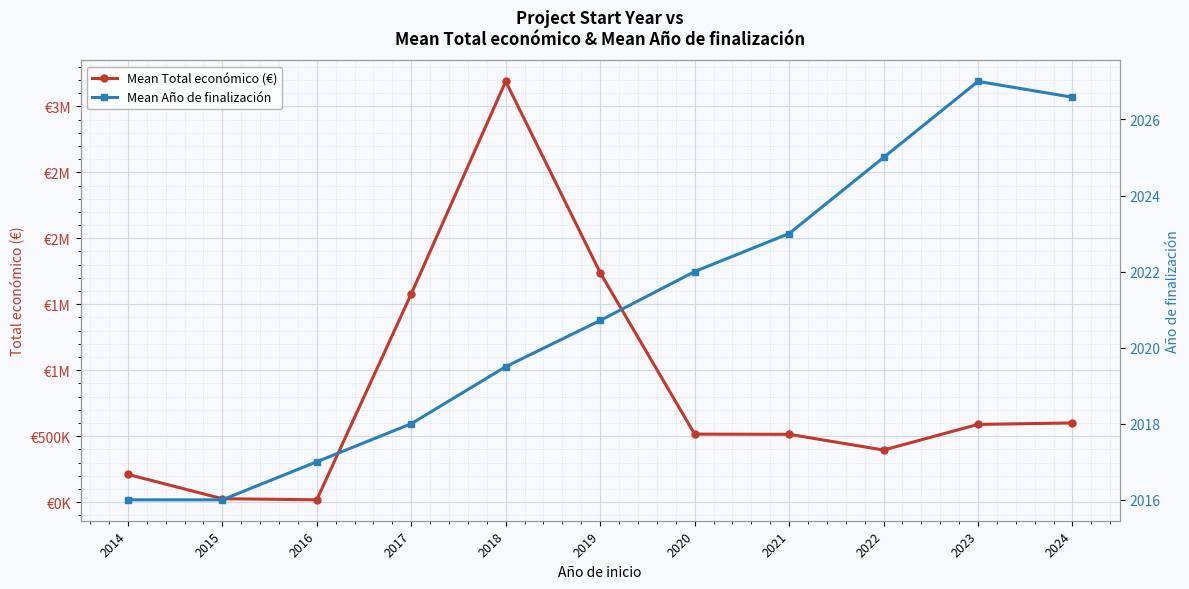

What value does the Mean Total económico (€) series have at 2024?

600624.2